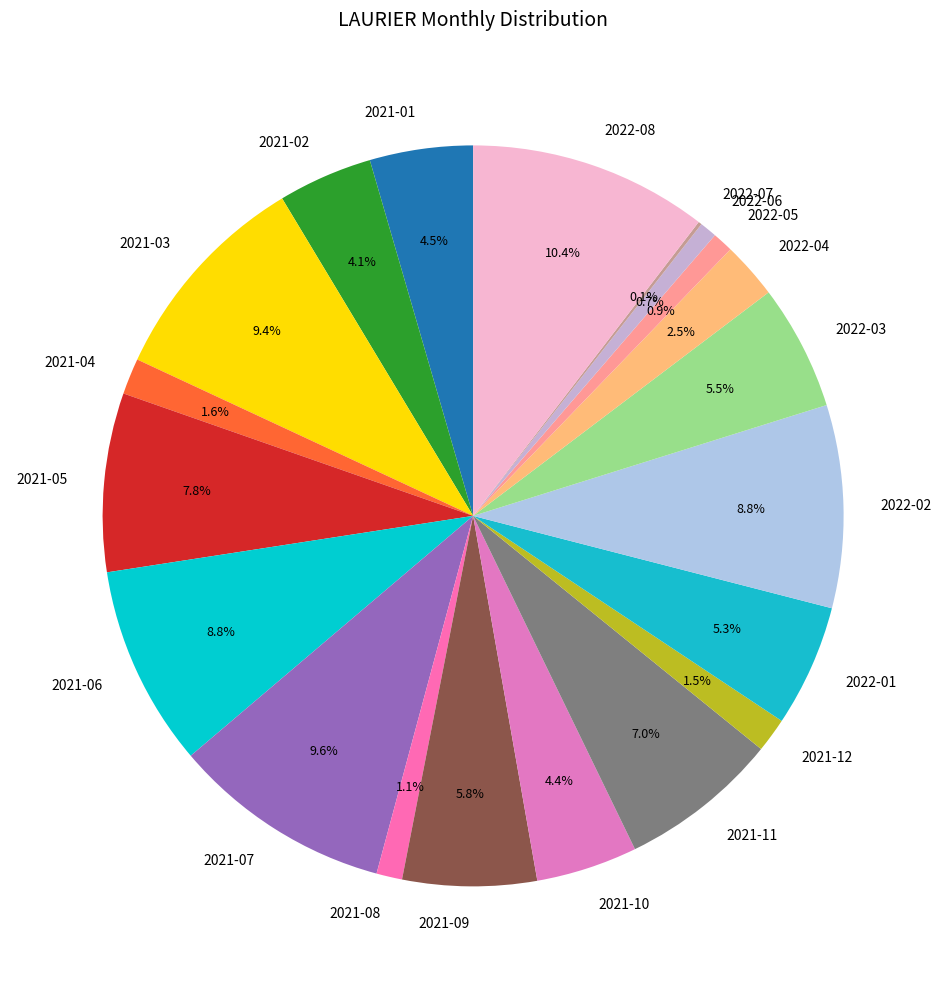

How much of the chart is everything except 2021-09?

94.2%